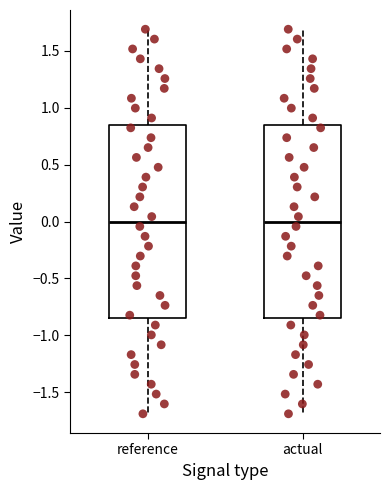

Reading left to right, transcribe this box plot: for each box, give where its median line is, the range the box spans, and where its two whiskers end, as read against the y-axis. The values are not printed on the chart, so give them approximately, as read against the axis.

reference: median 0.00, box -0.85 to 0.85, whiskers -1.70 to 1.70
actual: median 0.00, box -0.85 to 0.85, whiskers -1.70 to 1.70